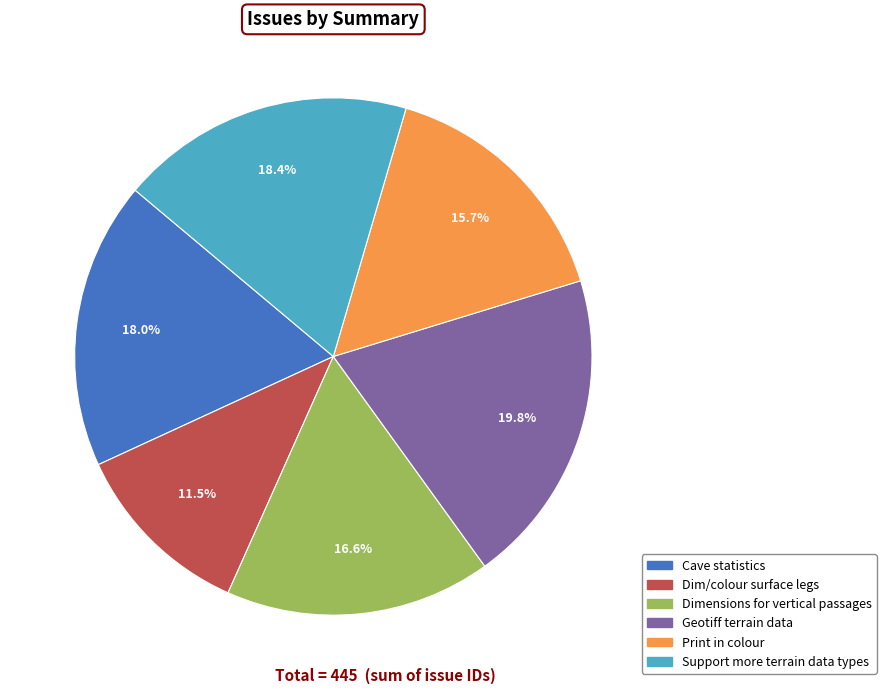

Combined, do Cave statistics and Geotiff terrain data account for over 50%?

No